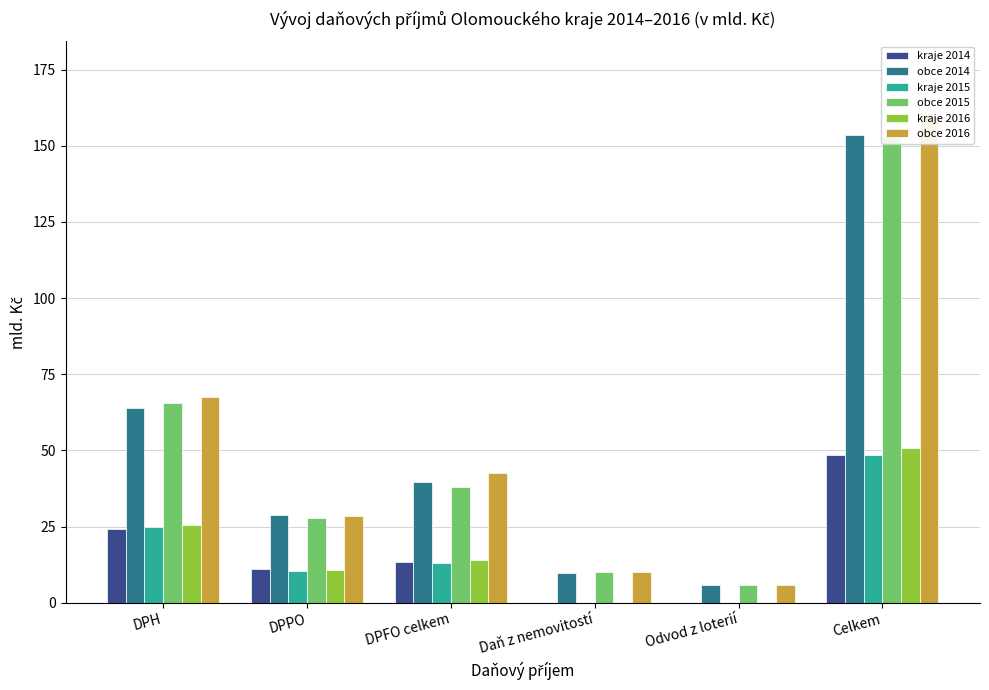

How many categories are shown in the chart?

6